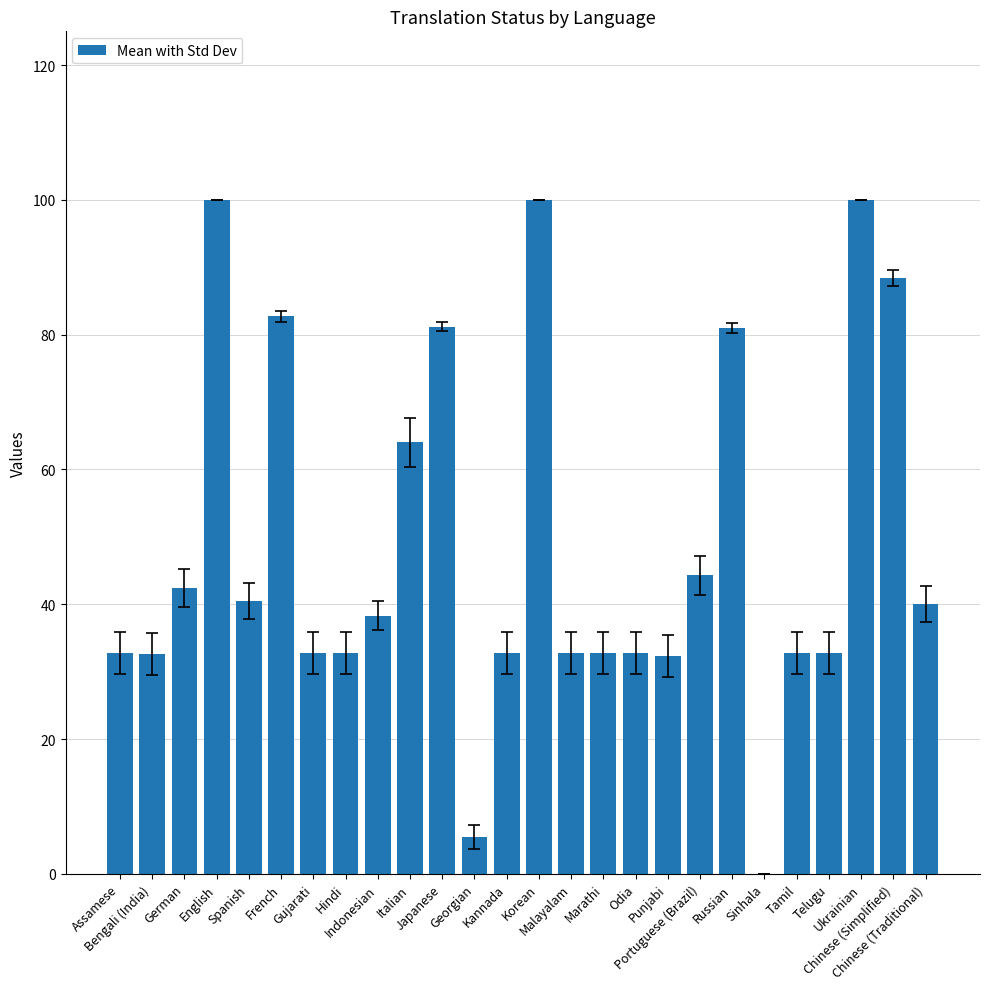

What is the maximum value shown in the chart?

100.0